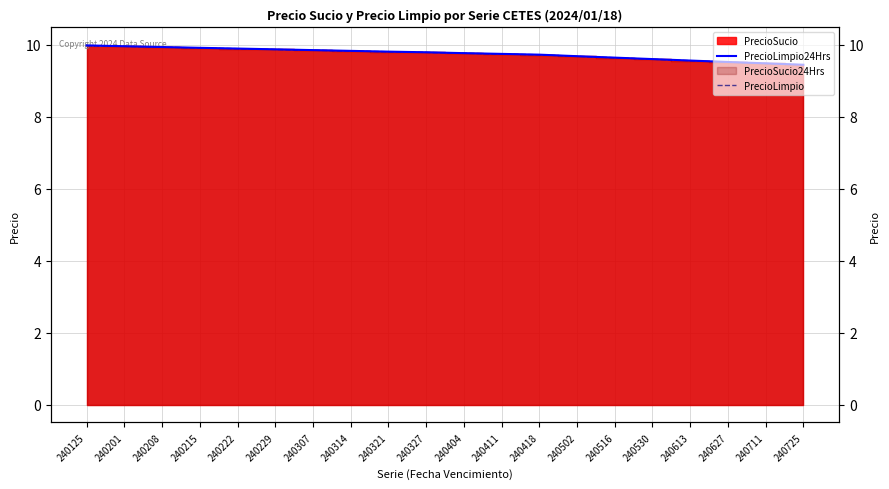

Is it true that PrecioLimpio equals 13.0 at 240215?

False